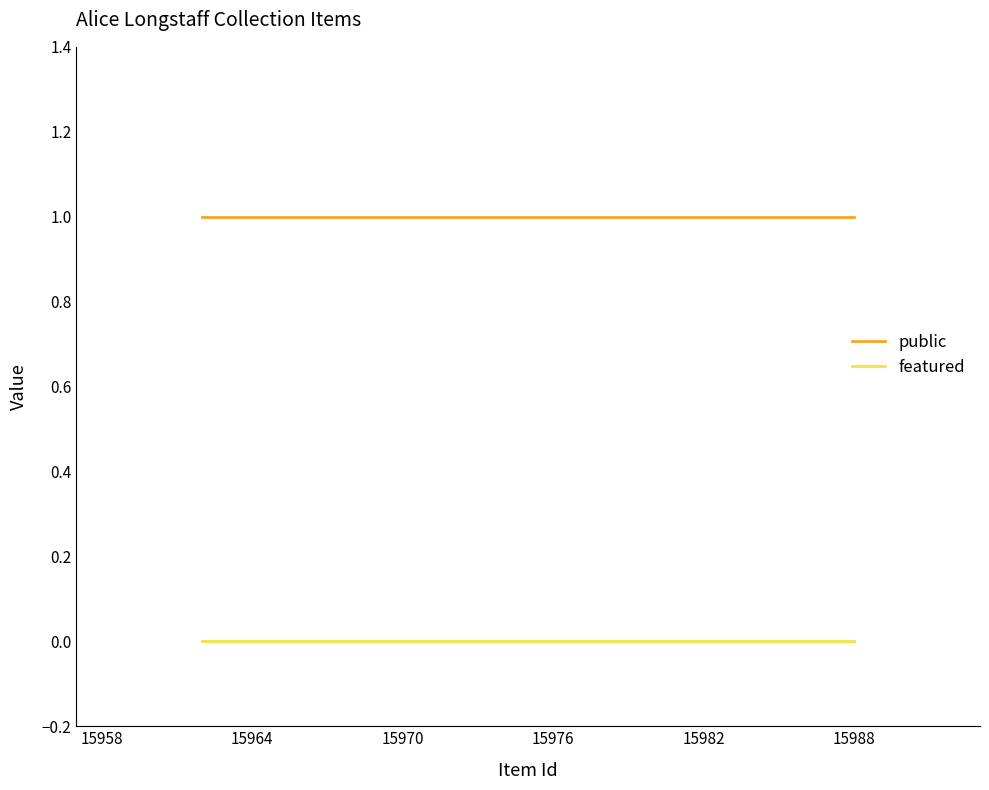

Rank the series by their maximum value, from highest to lowest.

public, featured